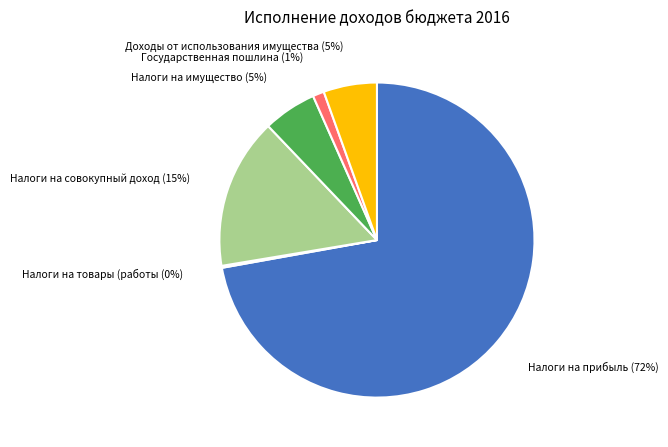

To the nearest percent, what is the average slice percentage?

17%